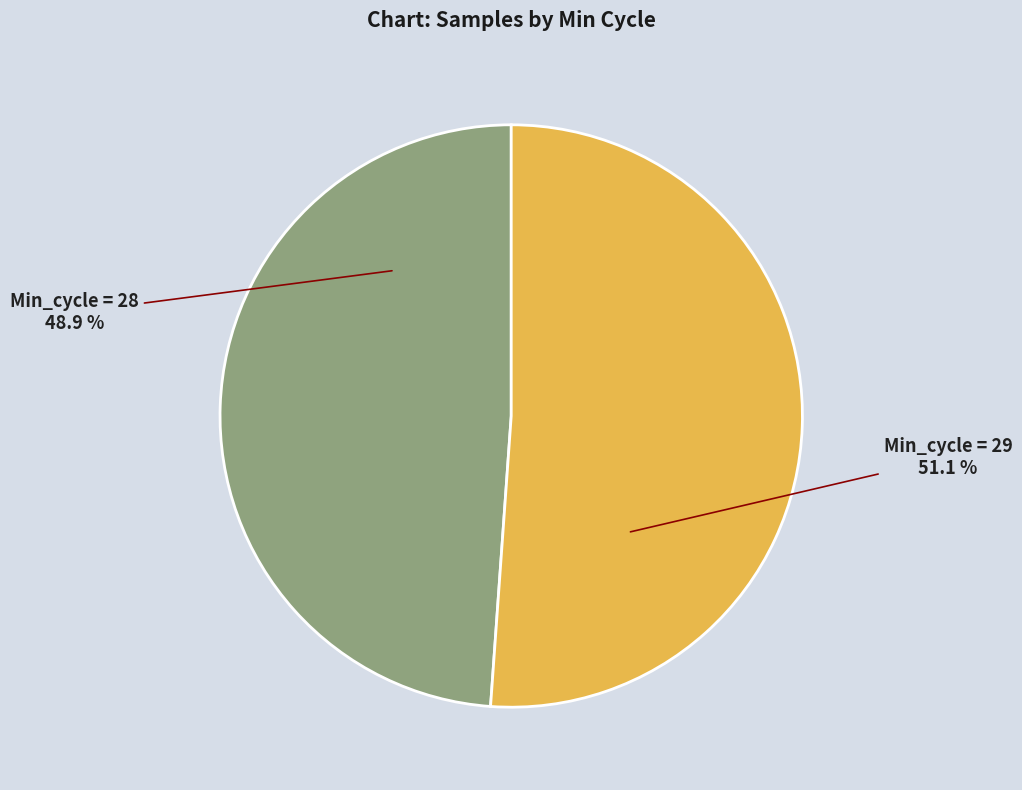

How many slices are in this pie chart?

2